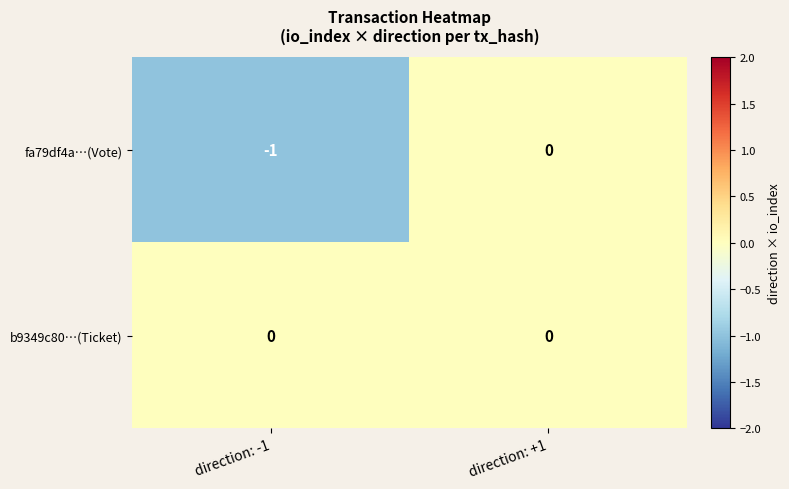

Is it true that b9349c80…(Ticket) equals 0 at direction: +1?

True